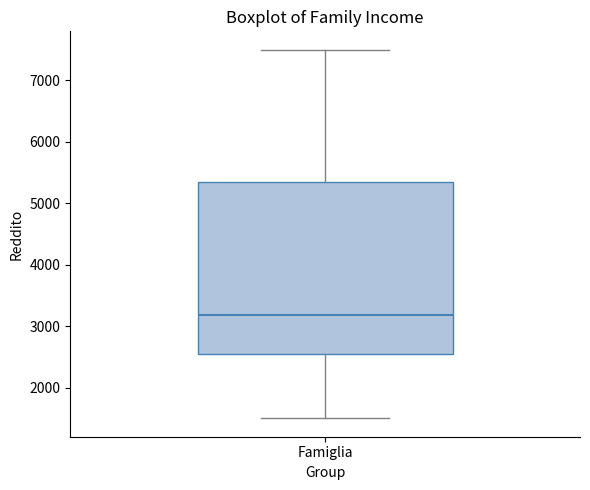

Where does the lower whisker of the box for Famiglia end on the y-axis? The values are not printed on the chart, so give them approximately, as read against the axis.

1500